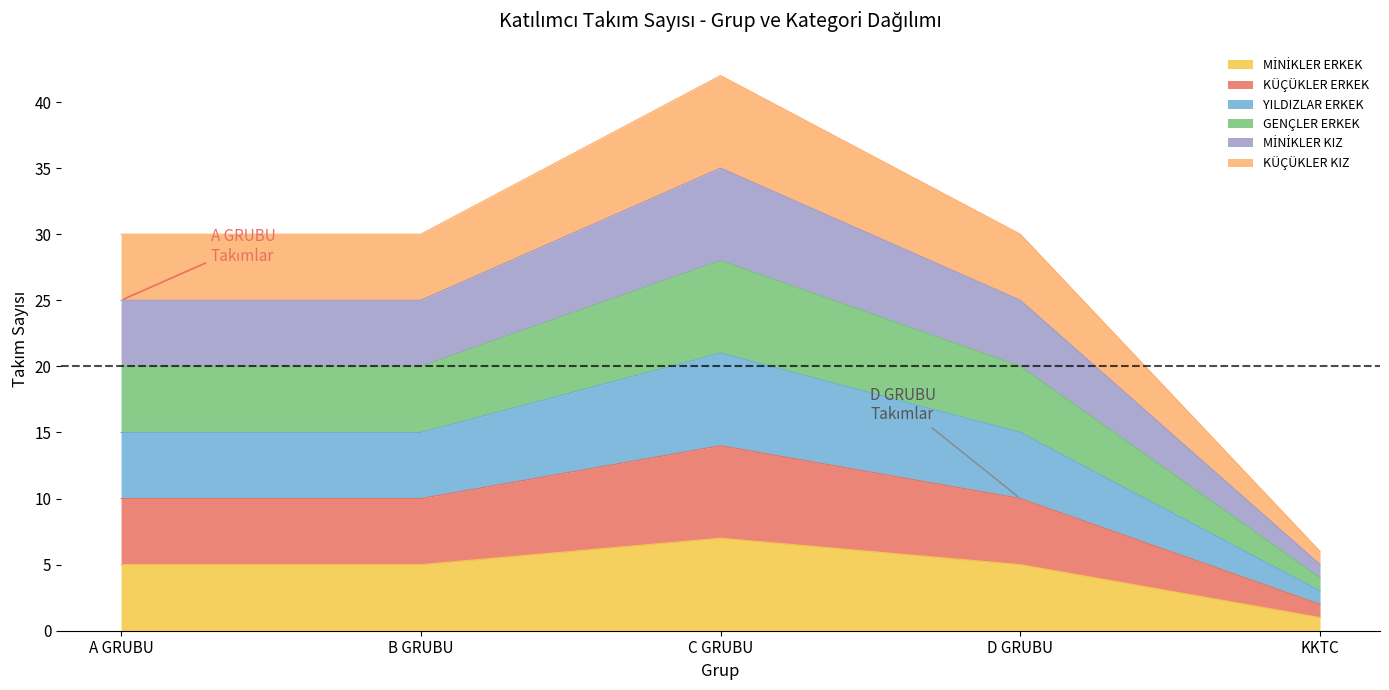

How many lines are shown in the chart?

6